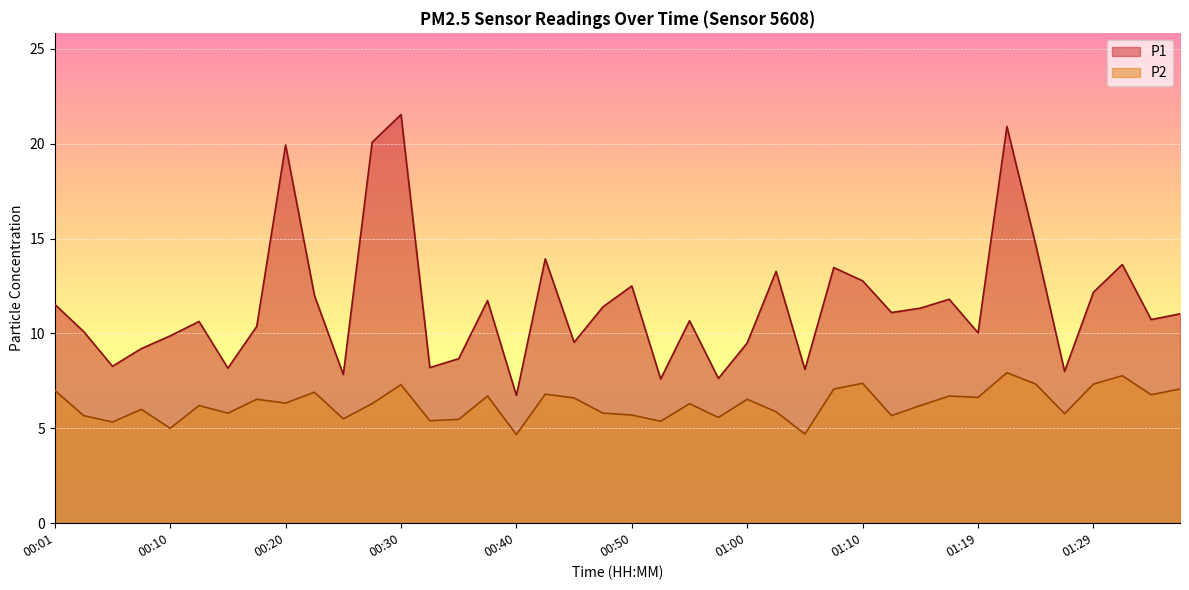

What is the value of the P2 point at the 36th from the left?

5.8